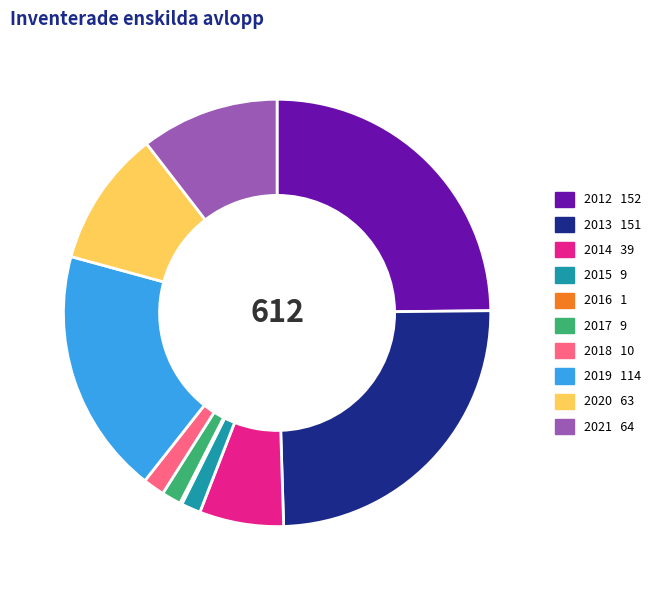

Which has a higher value, 2012 or 2019?

2012